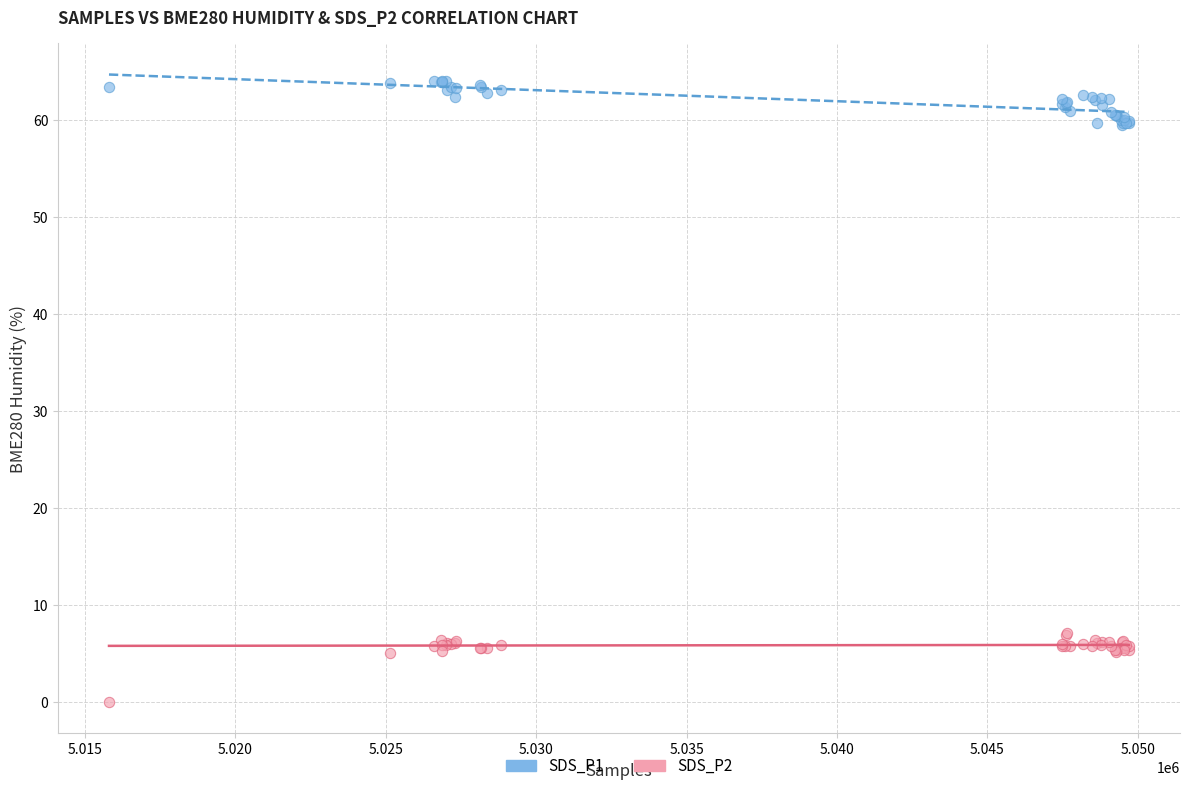

Which series has the widest spread of Y values?

SDS_P2